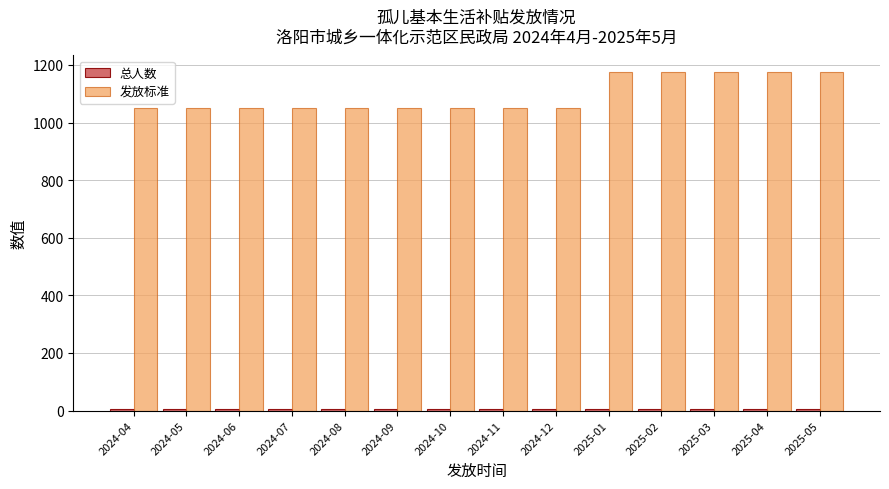

What is the average value of the 发放标准 series?

1094